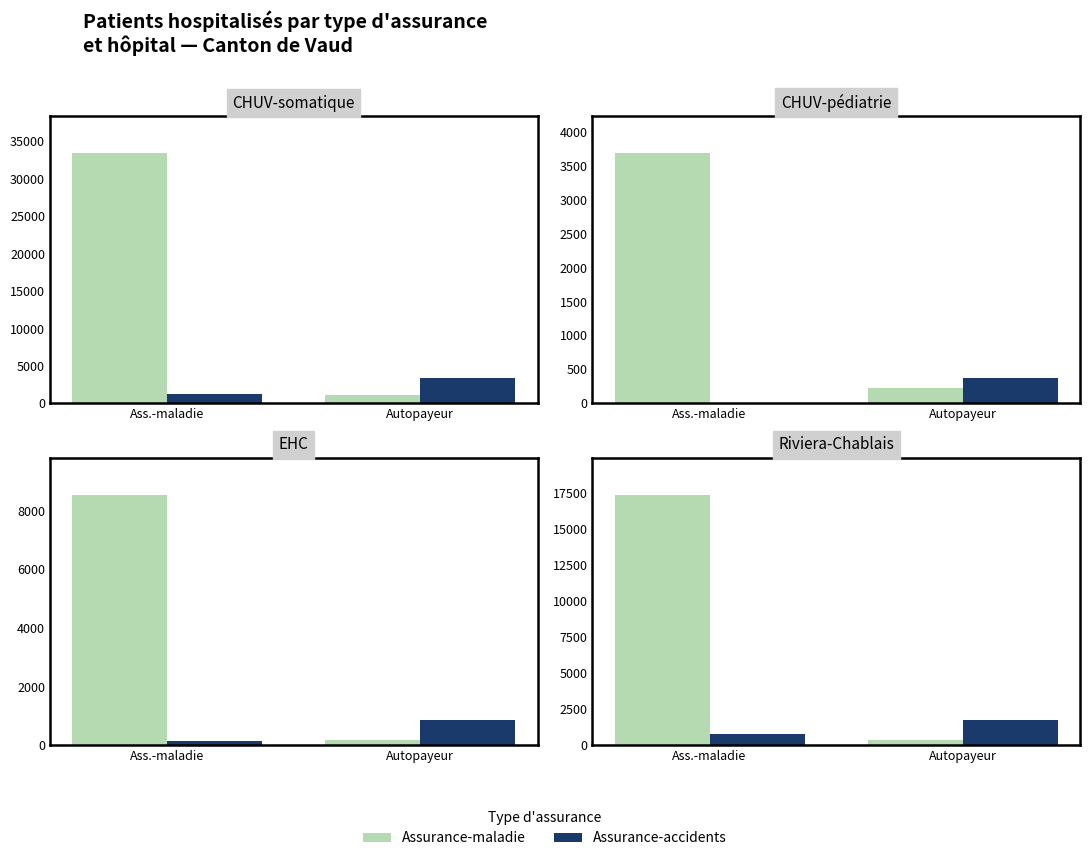

Which has a higher value, CHUV-pédiatrie or EHC?

EHC